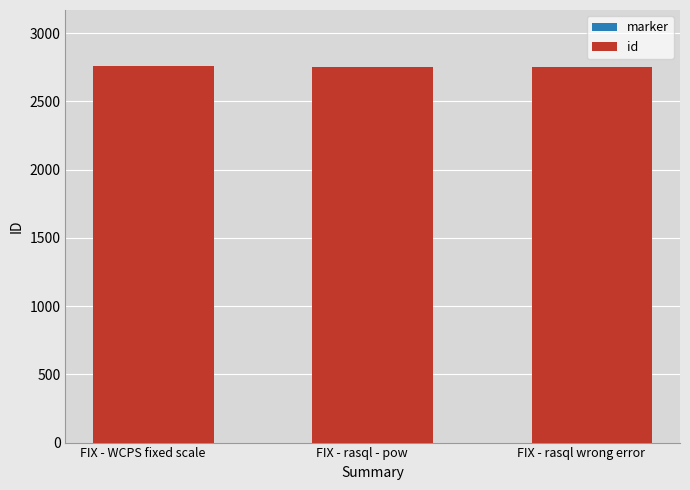

How many data points does each series have?

3